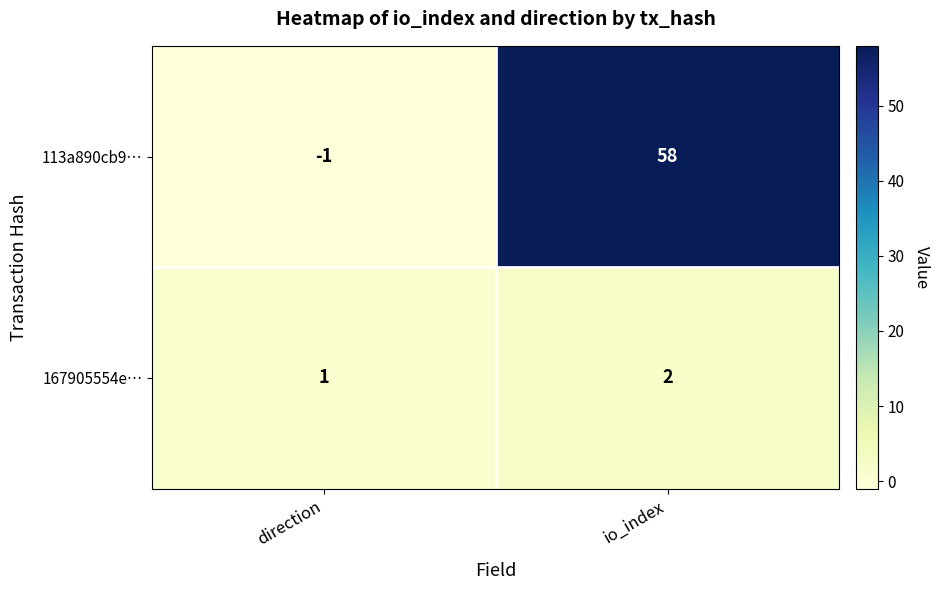

Which series has the largest total across all categories?

113a890cb9…